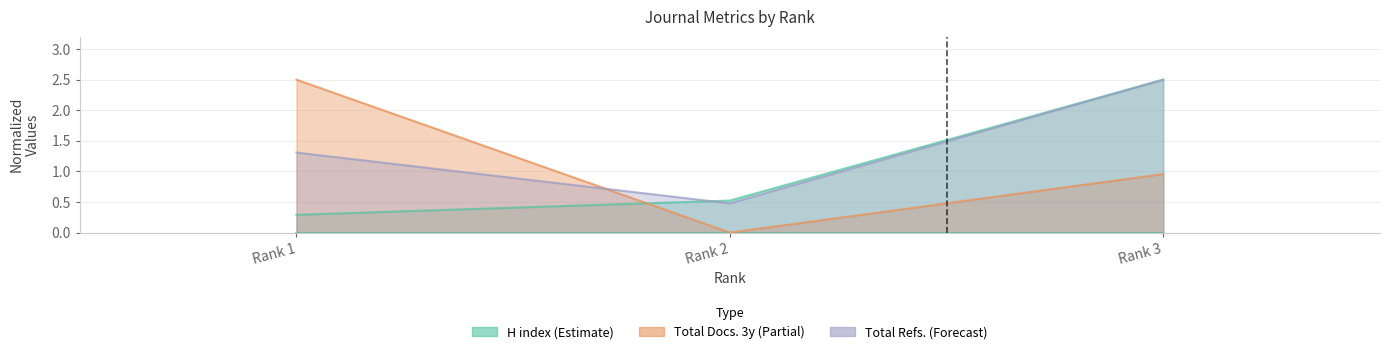

The value of H index at Rank 3 is 2.5. True or false?

True